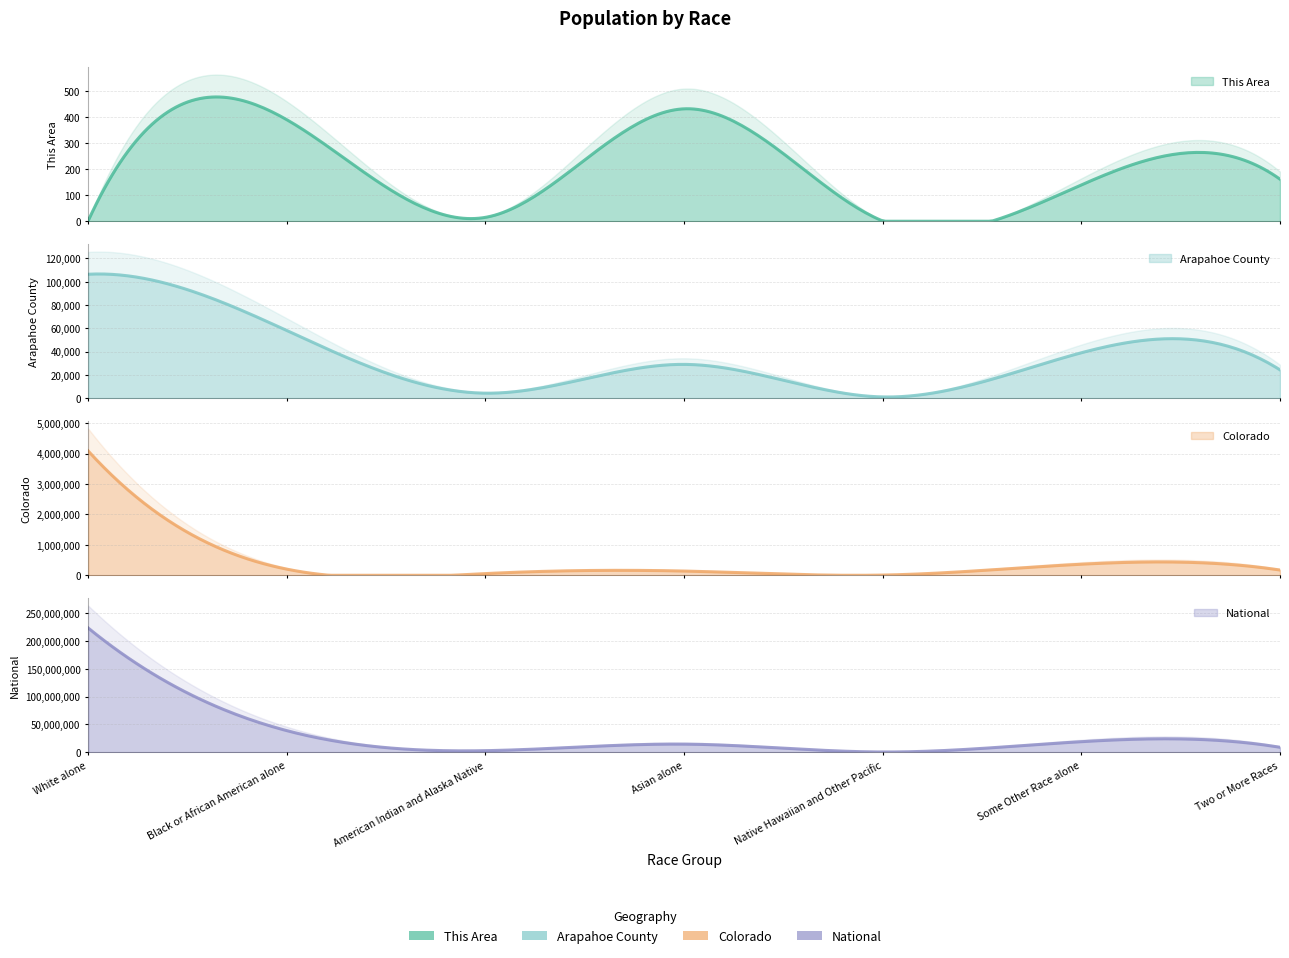

Is it true that This Area equals 391 at Black or African American alone?

True